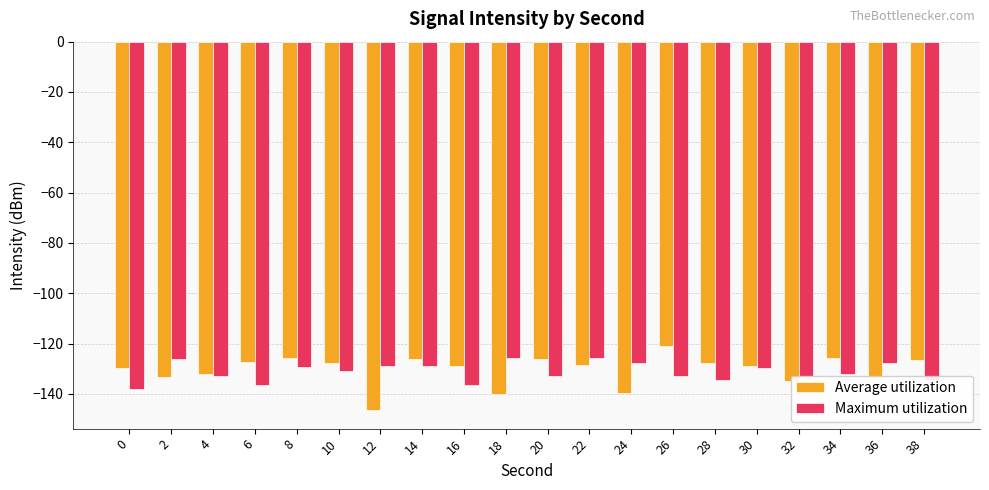

At 28, list the series in order from largest to smallest.

Average utilization, Maximum utilization